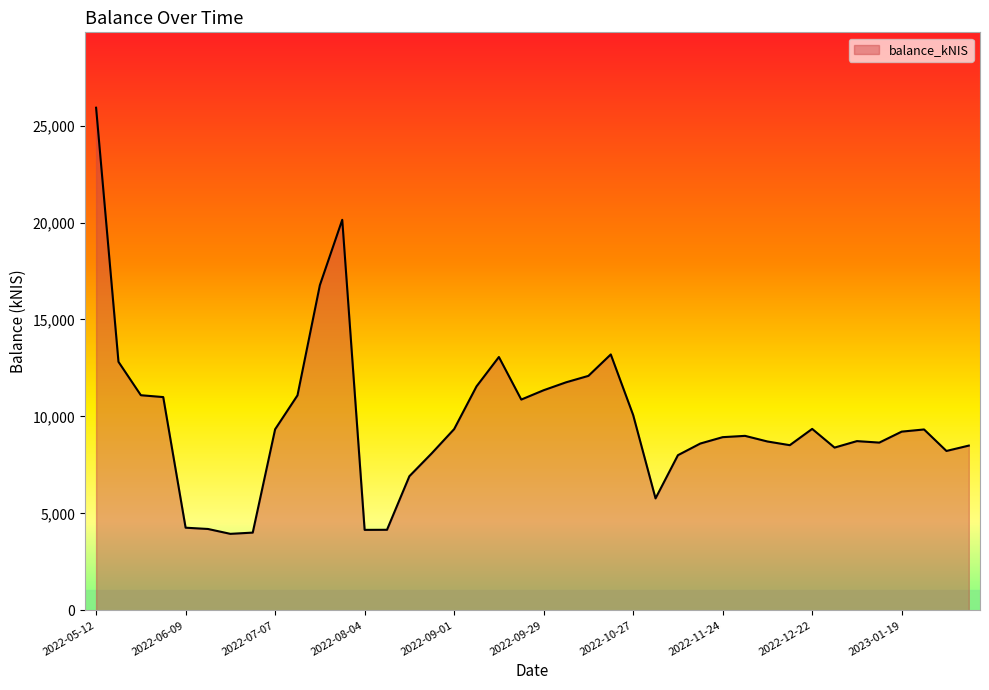

What is the minimum value shown in the chart?

3943.9